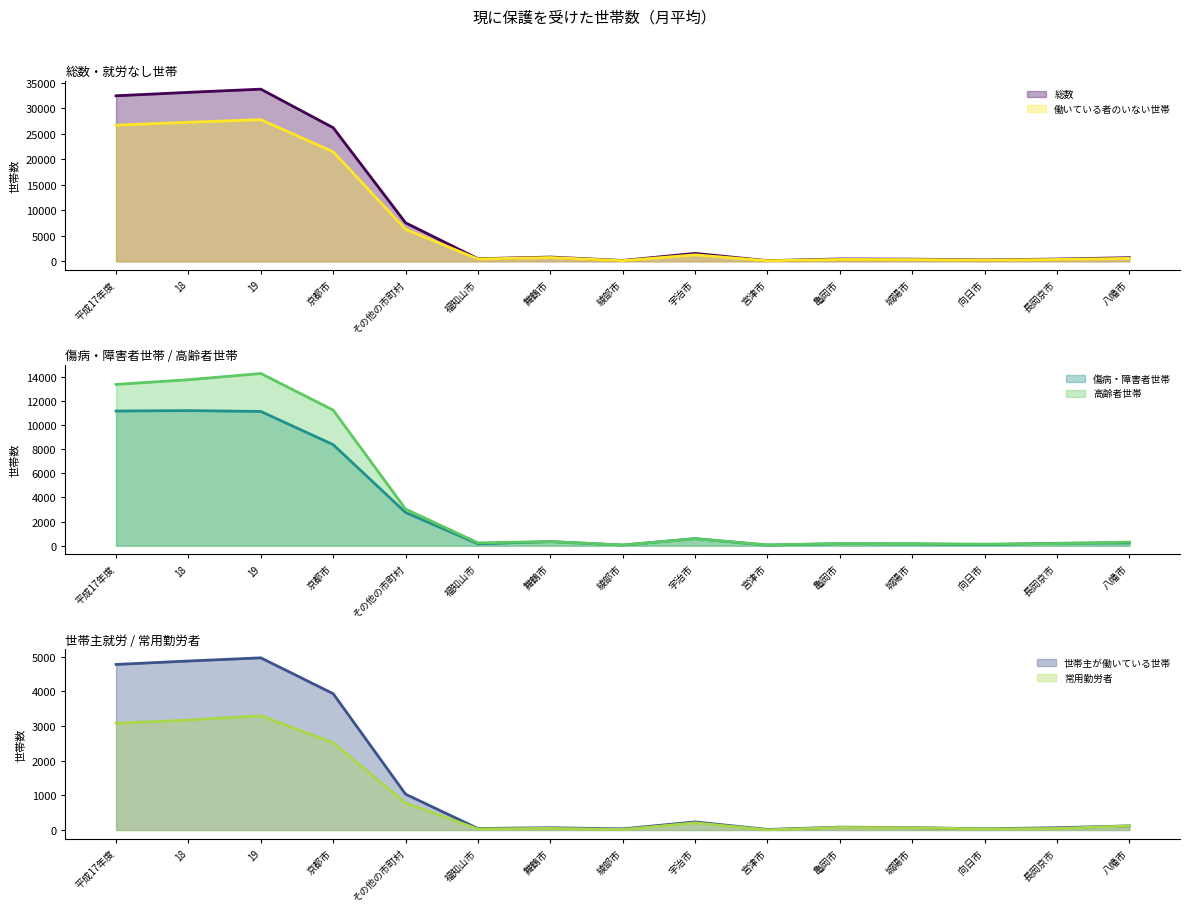

Where is 高齢者世帯 nearest to the value 7168?

京都市